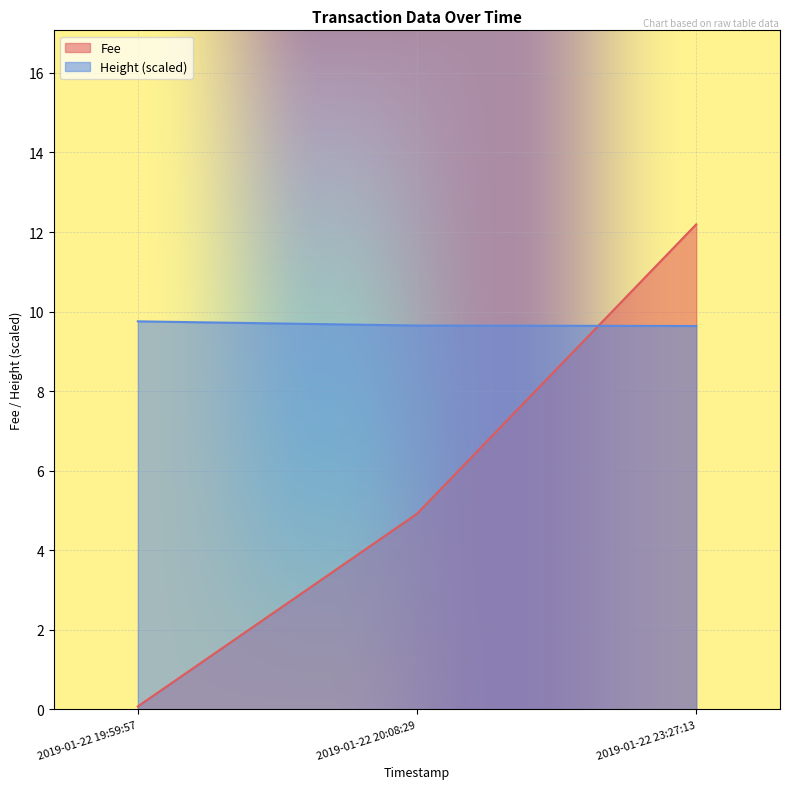

Rank the categories by Fee value from highest to lowest.

2019-01-22 23:27:13, 2019-01-22 20:08:29, 2019-01-22 19:59:57